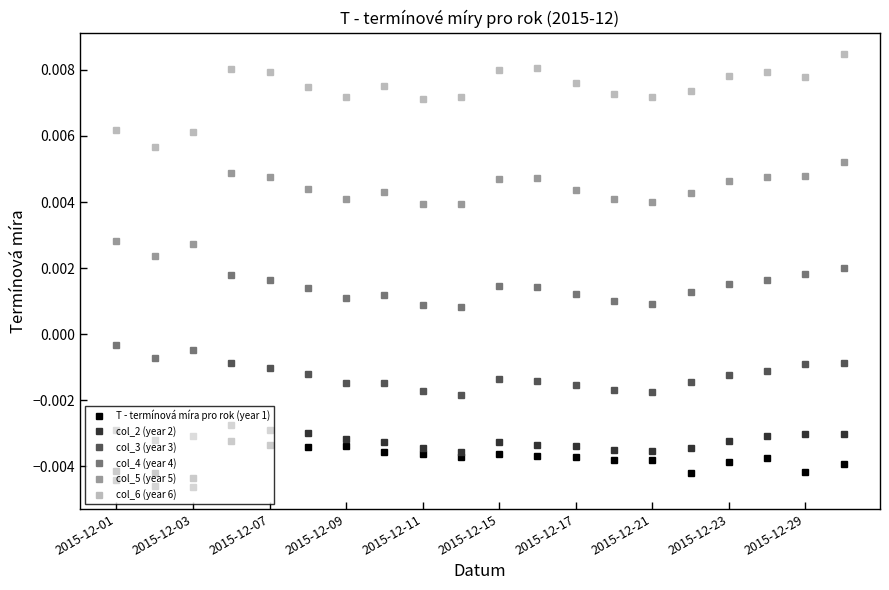

True or false: col_2 (year 2) and col_5 (year 5) cross at least once.

False